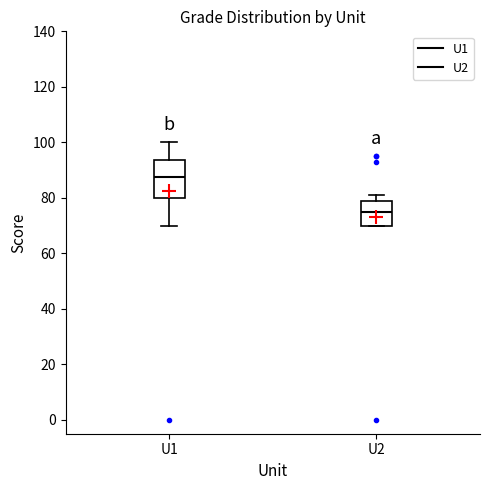

Where does the upper whisker of the box for U1 end on the y-axis? The values are not printed on the chart, so give them approximately, as read against the axis.

100